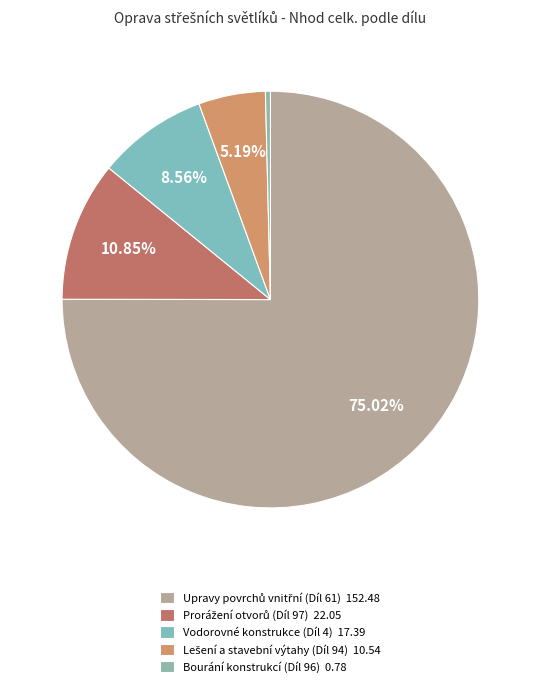

Rank the categories by value from highest to lowest.

Upravy povrchů vnitřní (Díl 61), Prorážení otvorů (Díl 97), Vodorovné konstrukce (Díl 4), Lešení a stavební výtahy (Díl 94), Bourání konstrukcí (Díl 96)